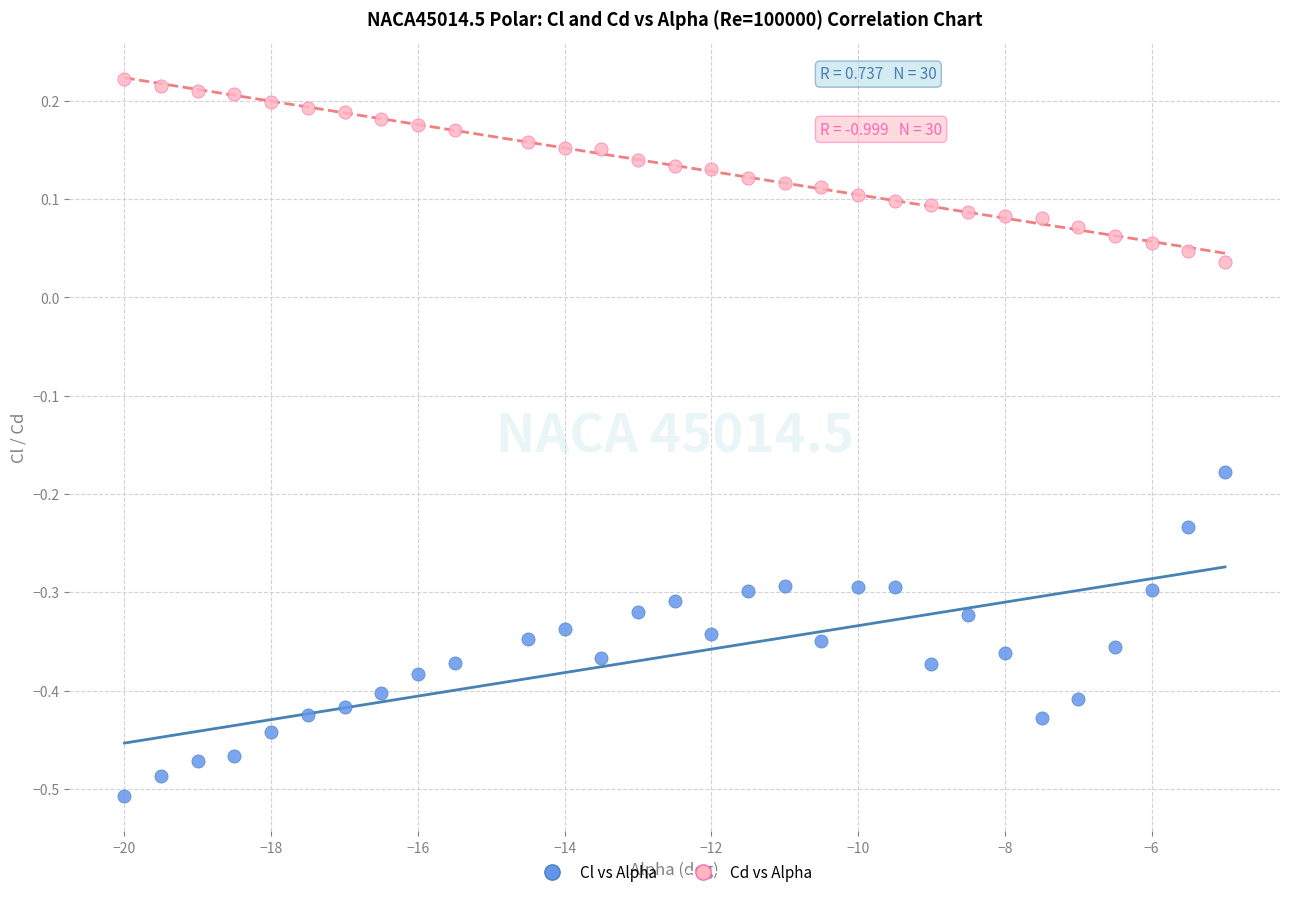

What is the X range (max minus min) for the scatter plot?

15.0